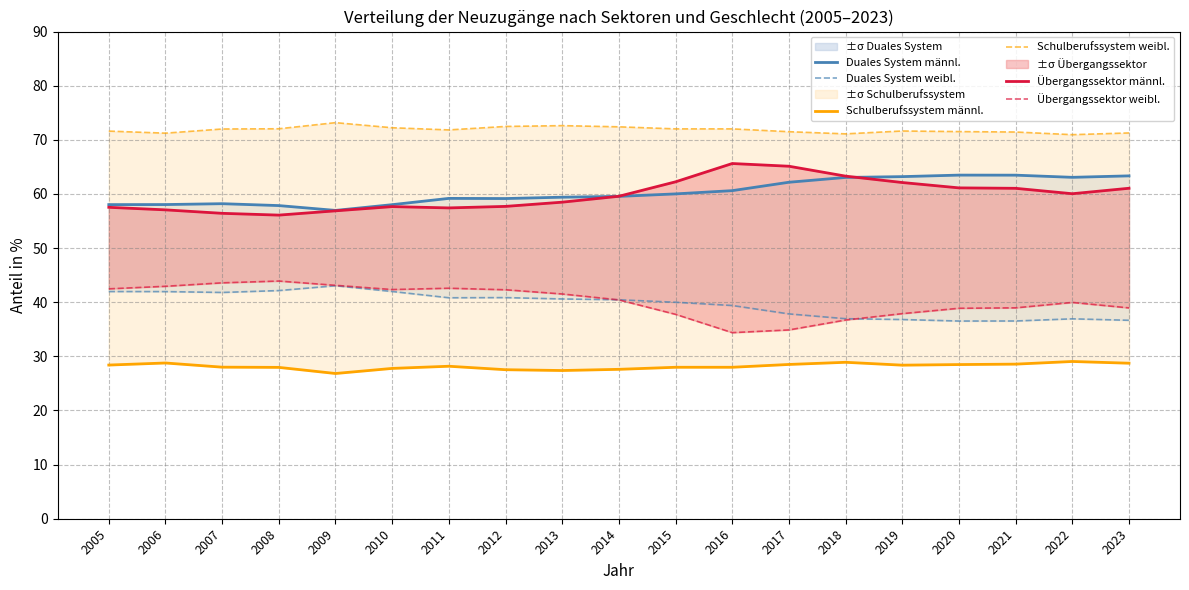

The Übergangssektor männl. series shows 60.0 at 2022. True or false?

True